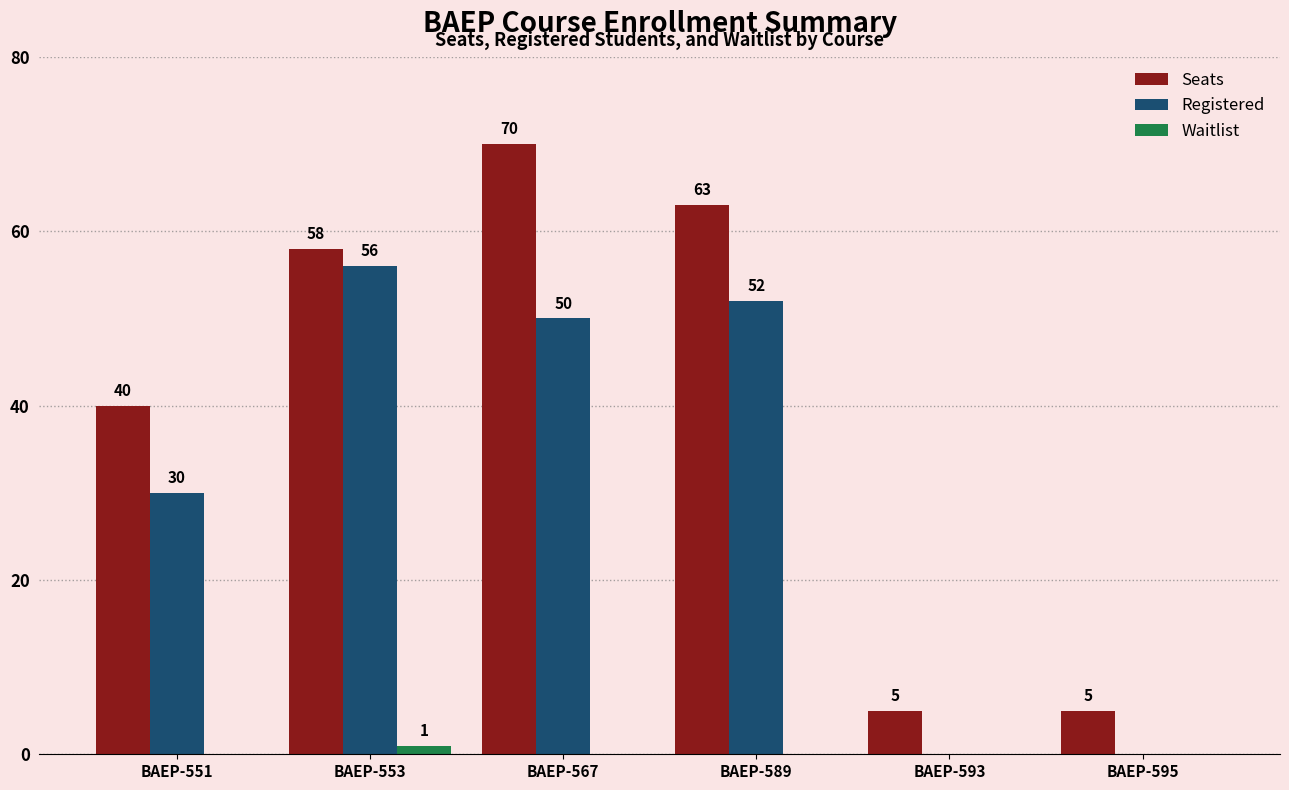

True or false: Waitlist has a value of 0 at BAEP-567.

True